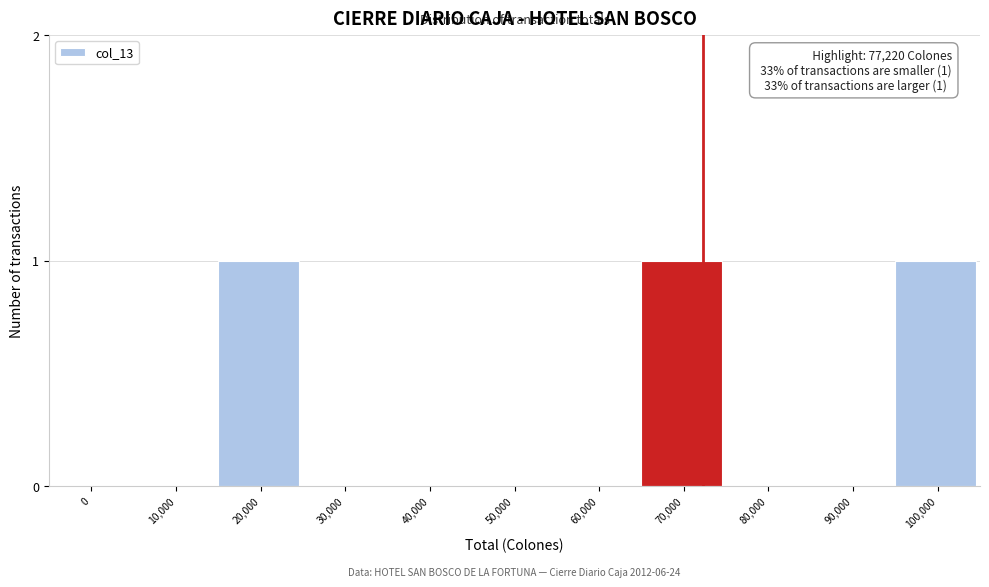

Reading left to right, list all the values displayed in this chart.

0=0	10,000=0	20,000=1	30,000=0	40,000=0	50,000=0	60,000=0	70,000=1	80,000=0	90,000=0	100,000=1